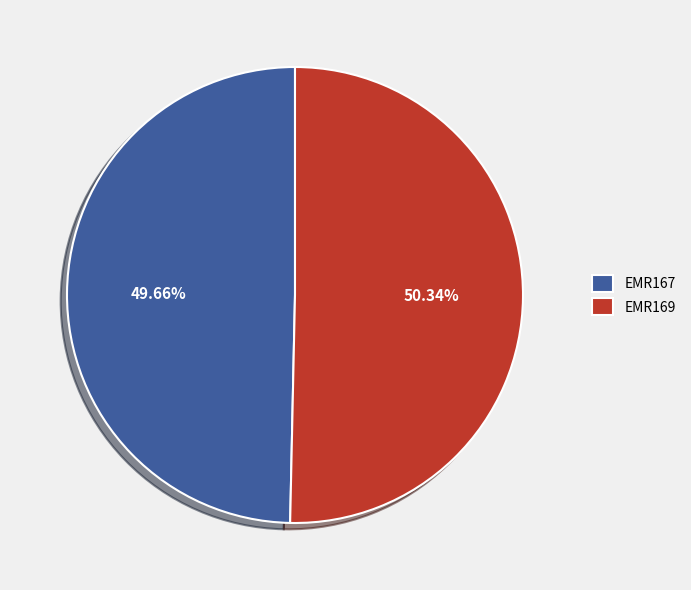

Is the sum of EMR169 and EMR167 greater than half?

Yes